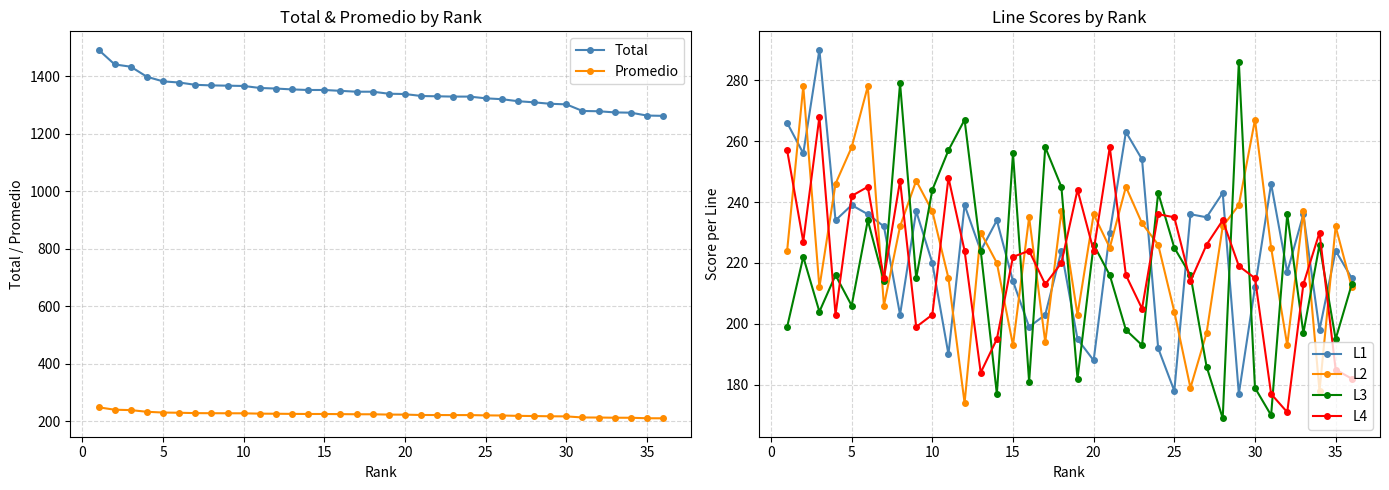

What is the sum of all L2 values?

8079